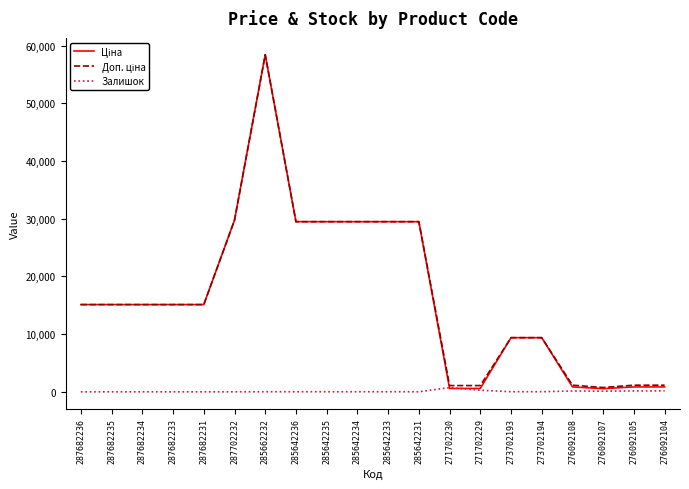

What is the spread (max minus min) of values at 287682236?

15120.0